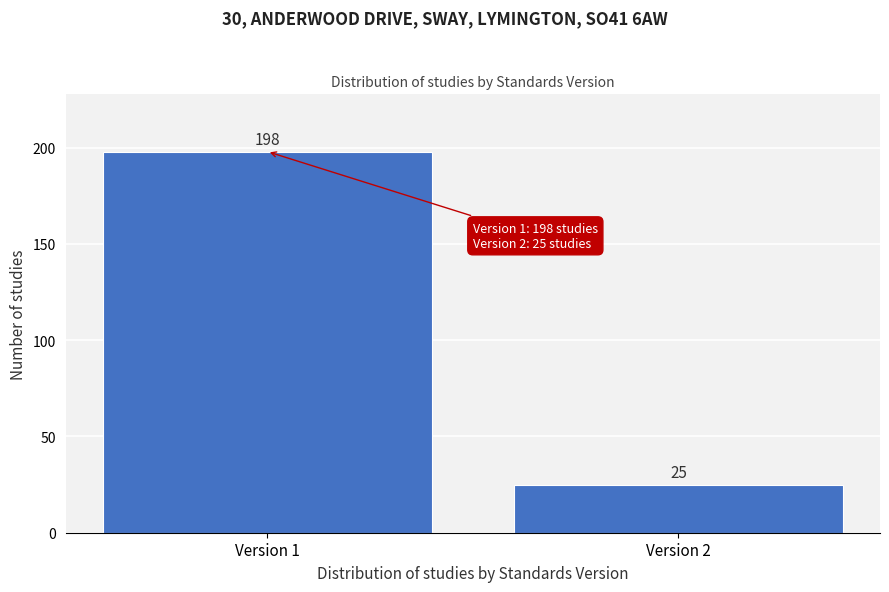

Reading left to right, what are all the values shown in this chart?

198	25